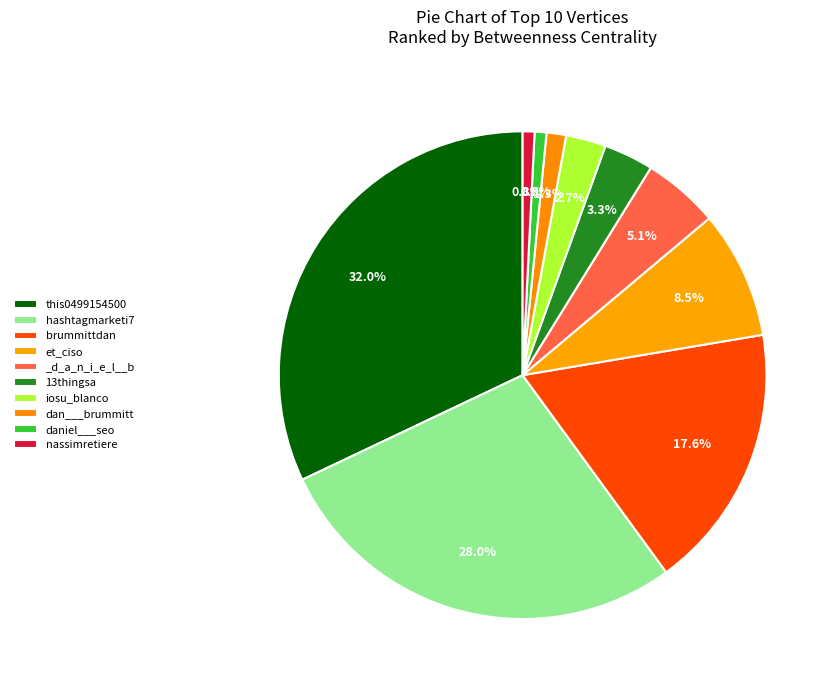

Count the number of slices in the pie.

10